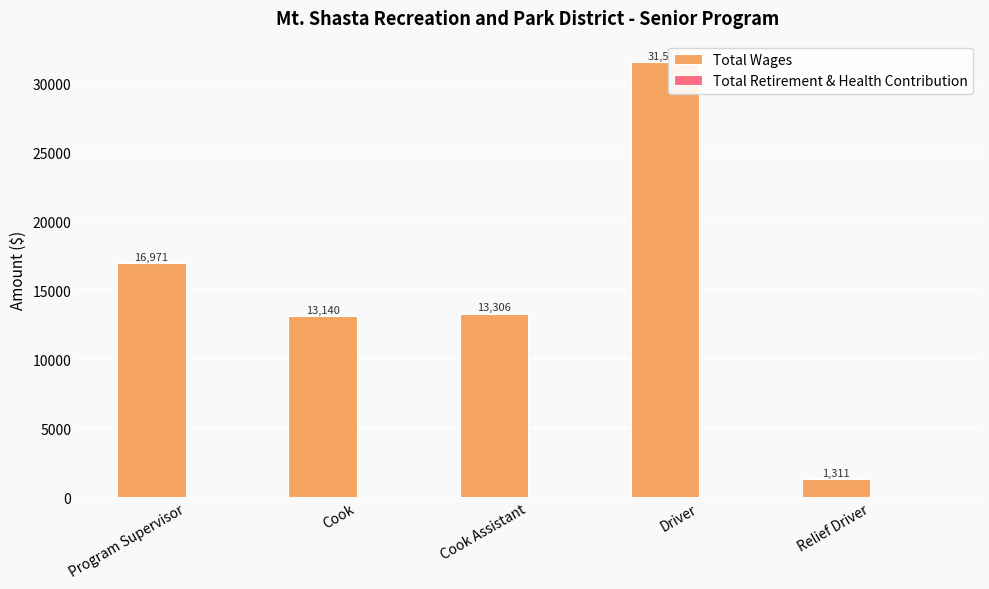

Between Cook Assistant and Program Supervisor, which is larger?

Program Supervisor